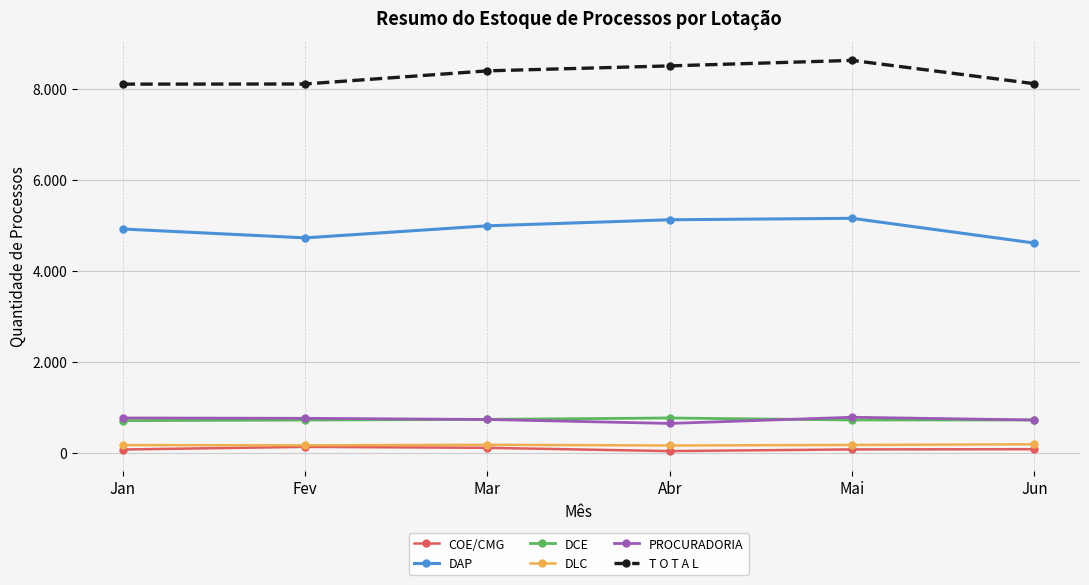

How many interior local peaks does the PROCURADORIA series have?

1